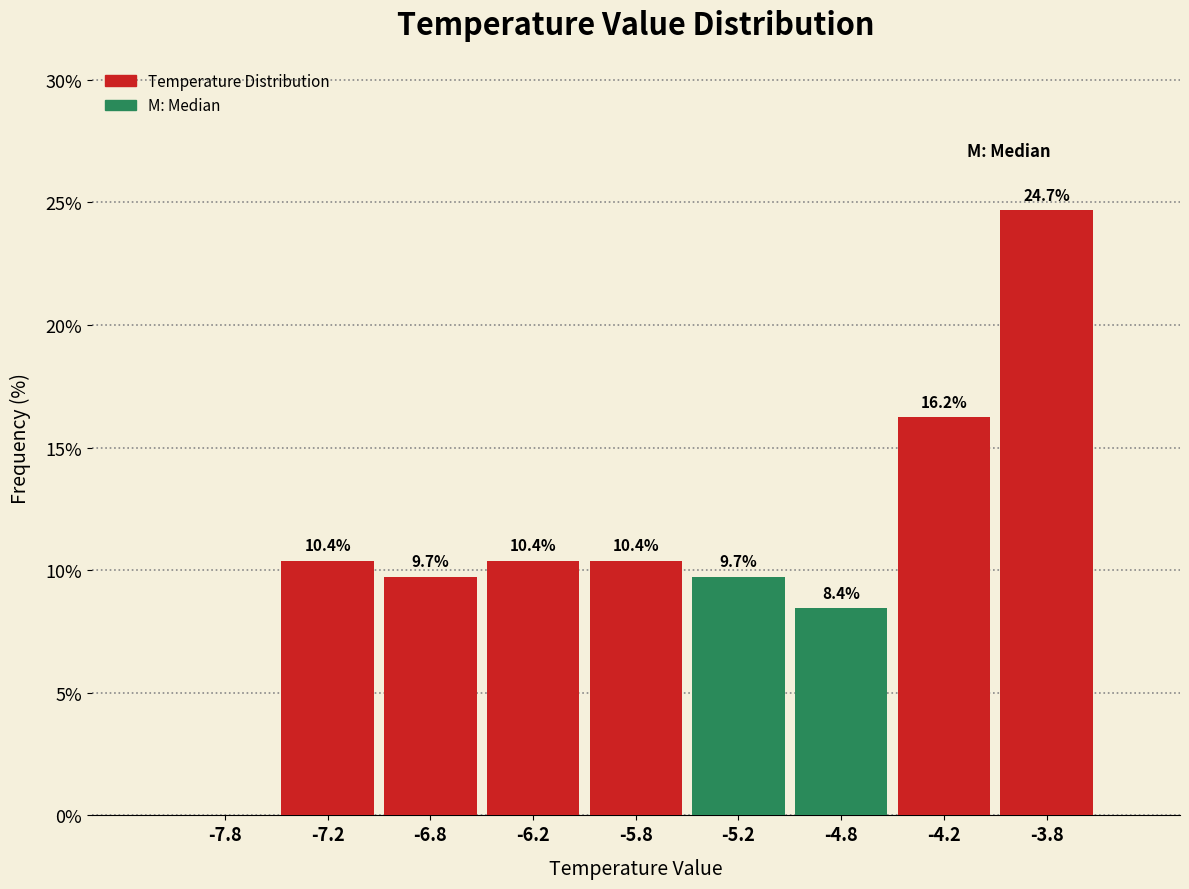

Over which range of the x-axis is the bar tallest?

-4.0 to -3.5